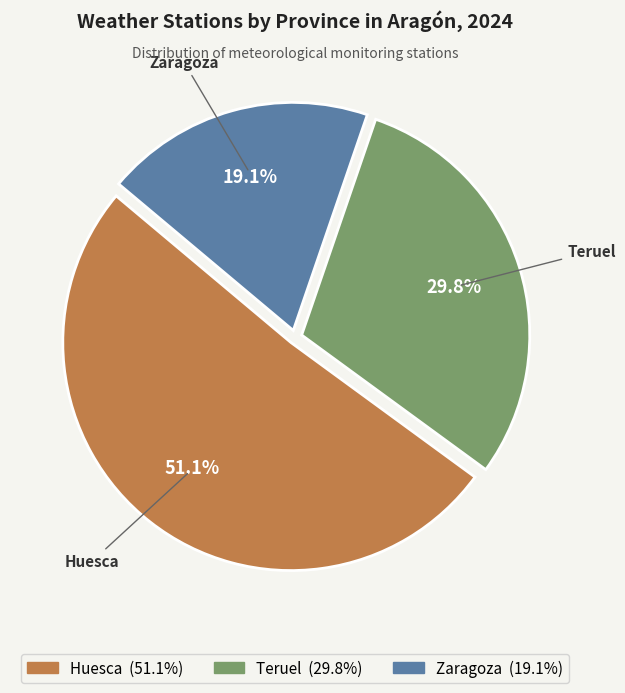

How many slices are in this pie chart?

3